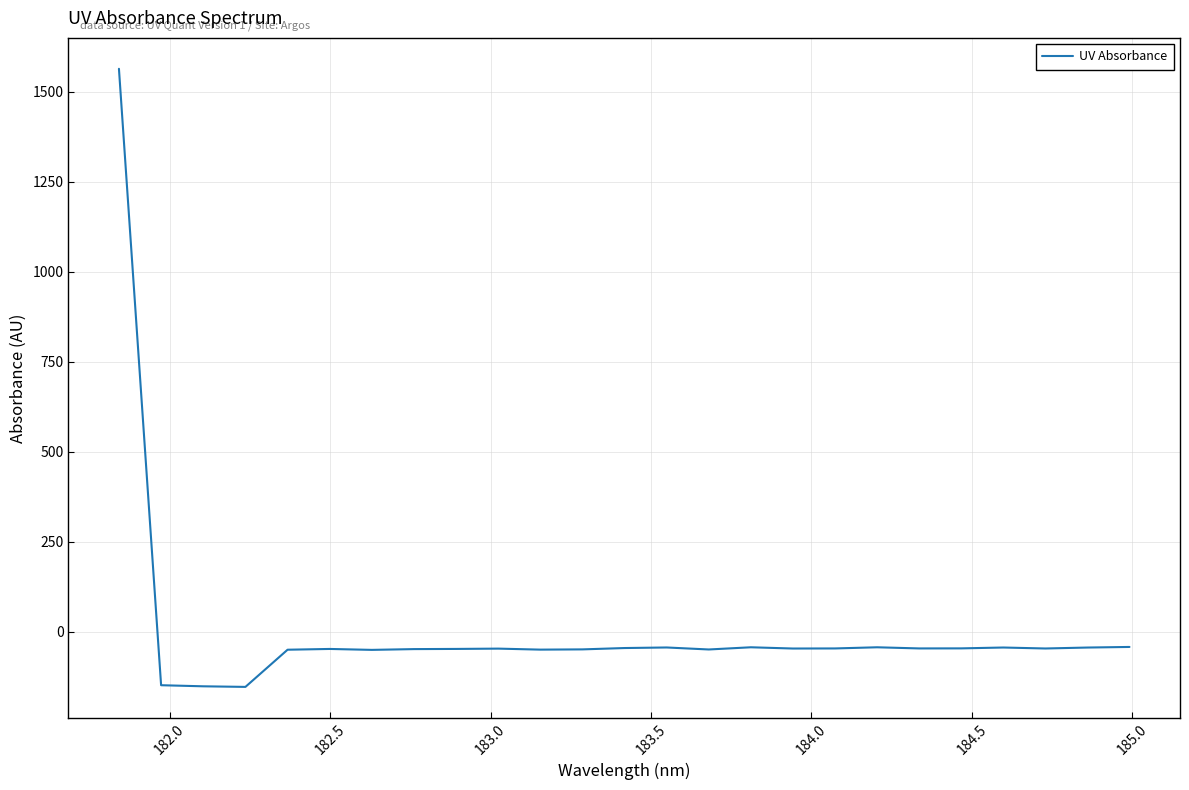

What is the difference between the maximum and minimum values?

1716.4